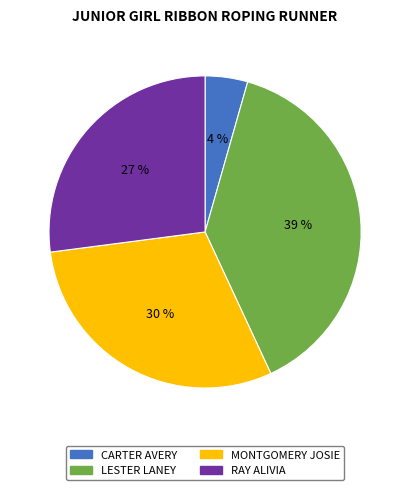

How many segments does this pie chart have?

4